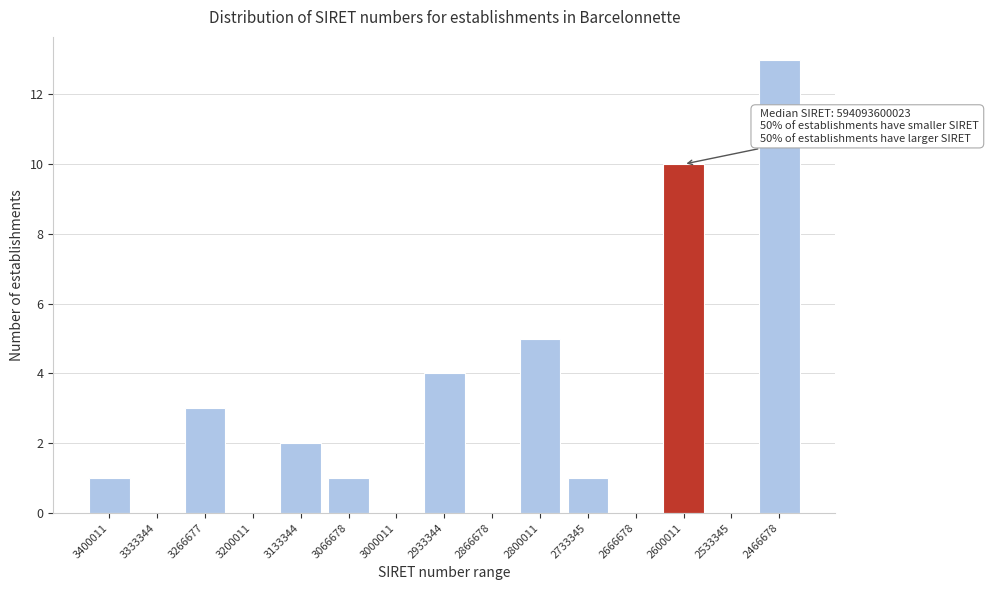

Reading right to left, transcribe all the data shown in this chart.

2466678=13	2533345=0	2600011=10	2666678=0	2733345=1	2800011=5	2866678=0	2933344=4	3000011=0	3066678=1	3133344=2	3200011=0	3266677=3	3333344=0	3400011=1